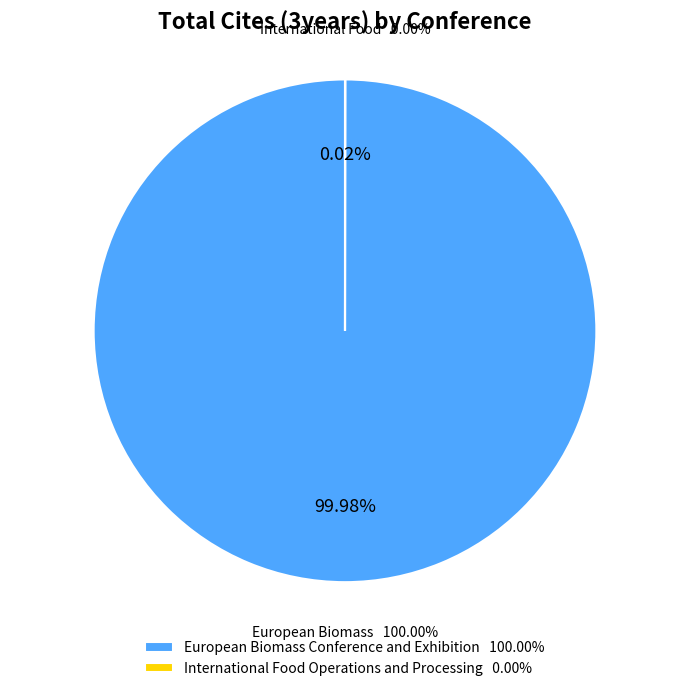

Do International Food Operations and European Biomass Conference together represent more than half of the pie?

Yes